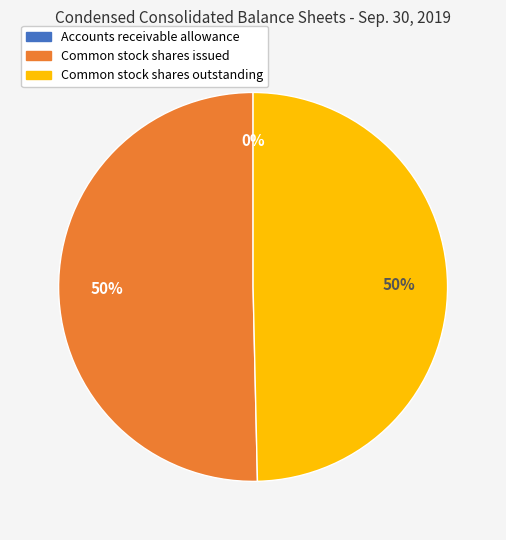

Is it true that Common stock shares issued is 60% of the pie?

False